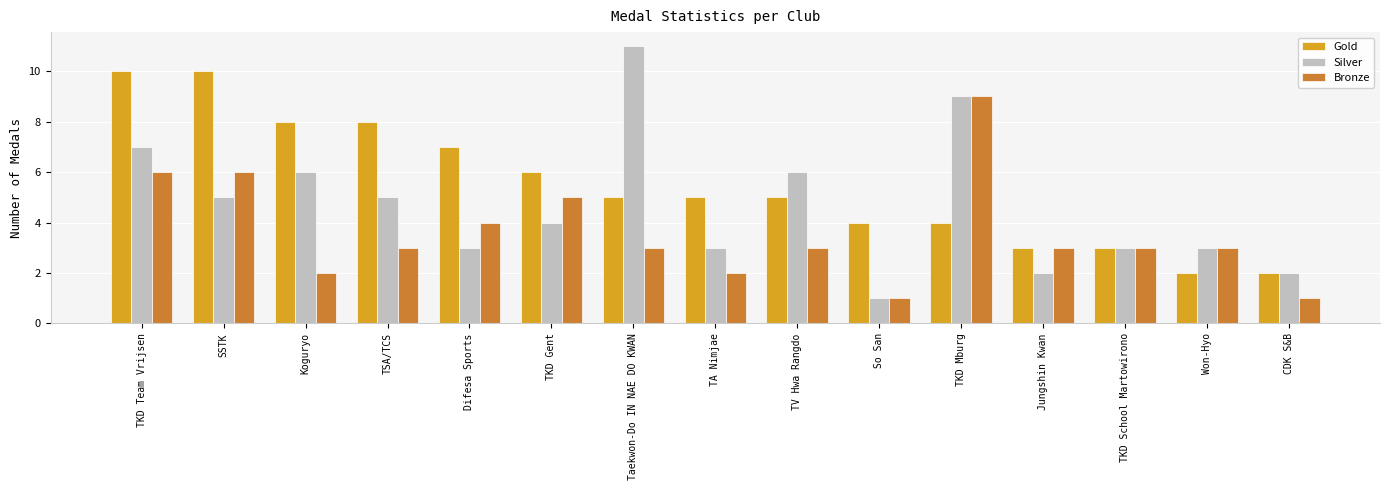

Which series has the largest total across all categories?

Gold